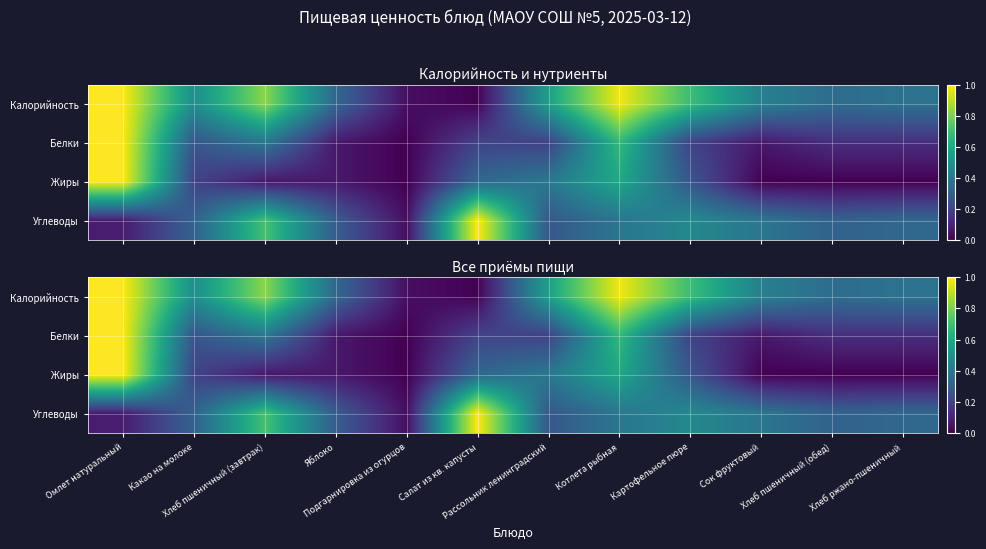

Between Сок фруктовый and Яблоко, which is larger?

Сок фруктовый